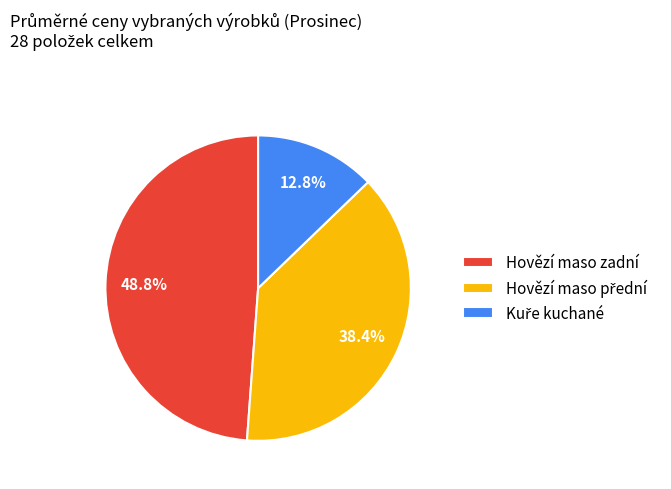

How many slices are in this pie chart?

3